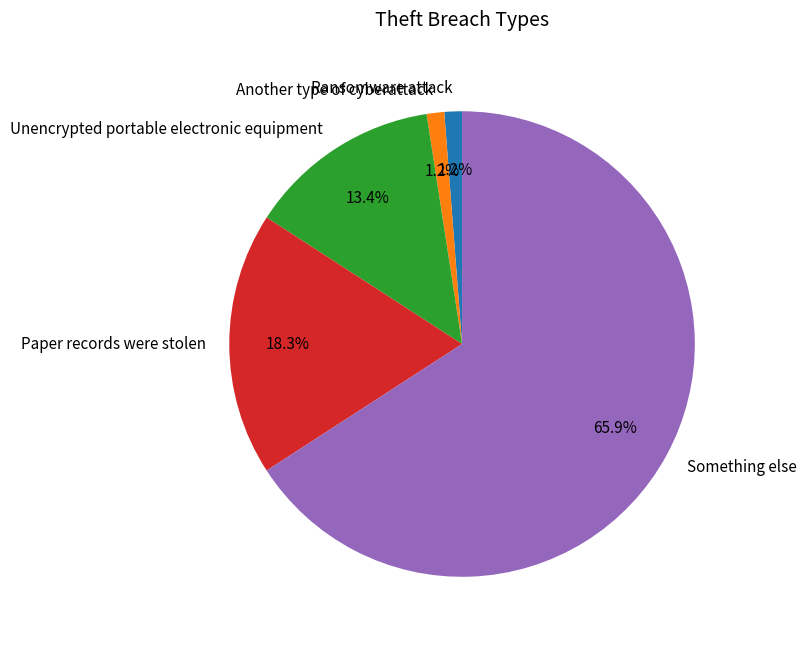

Is there any slice that represents more than half of the pie?

Yes